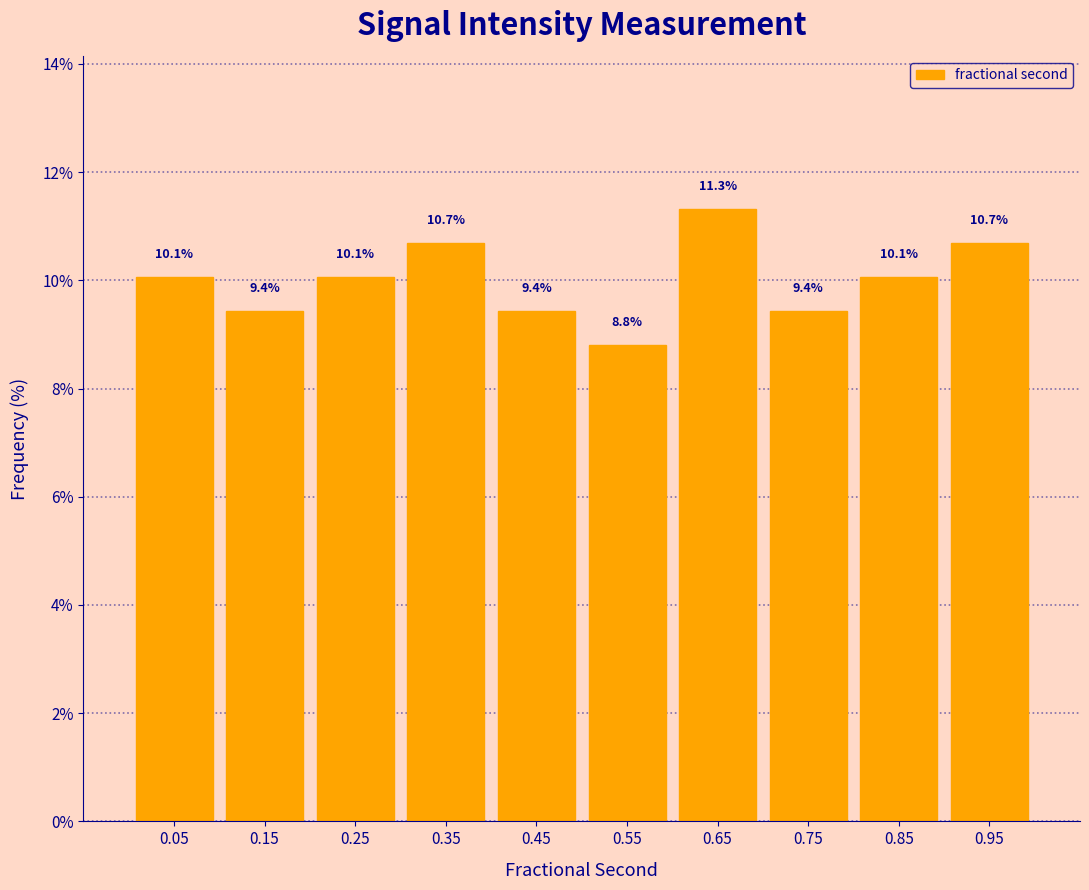

Over which range of the x-axis is the bar tallest?

0.6 to 0.7